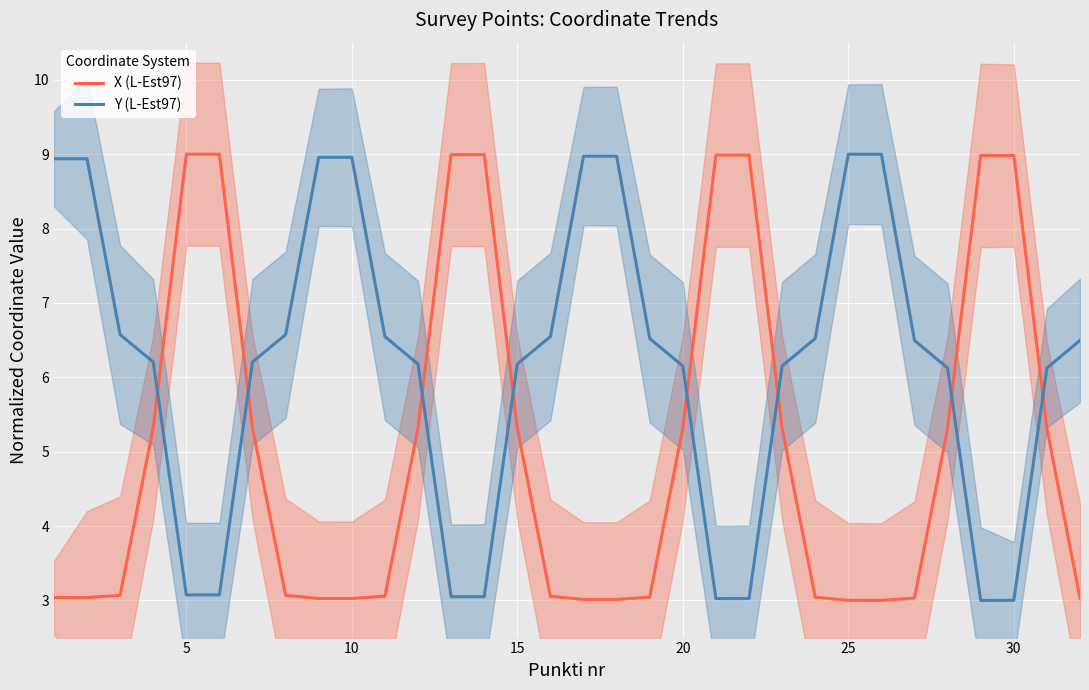

What is the smallest value displayed?

3.0